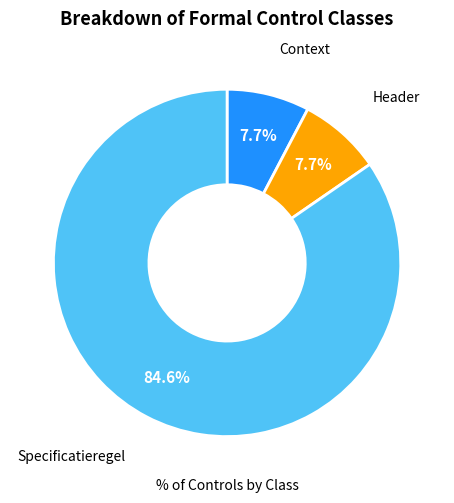

What percentage is NOT represented by Context?

92.3%